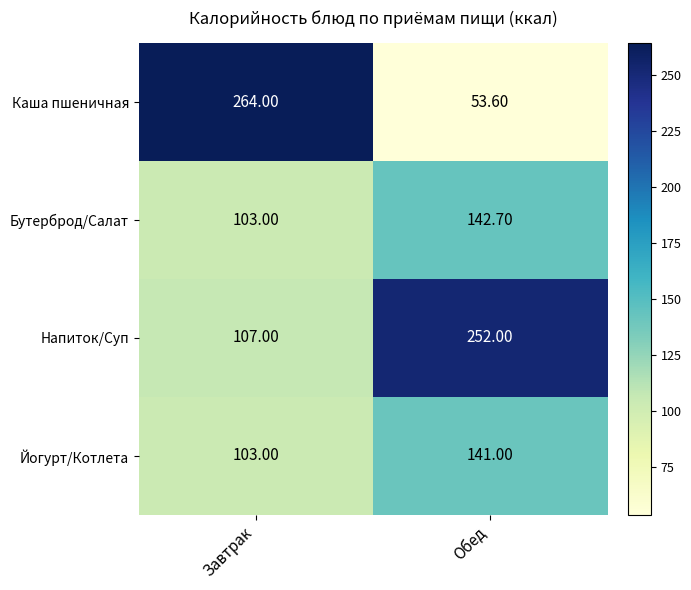

Is the value of Йогурт/Котлета at Завтрак greater than the value of Каша пшеничная at Завтрак?

No